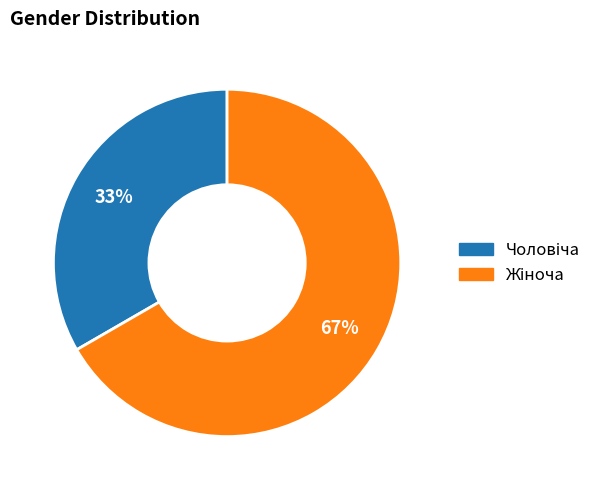

To the nearest percent, what is the average slice percentage?

50%